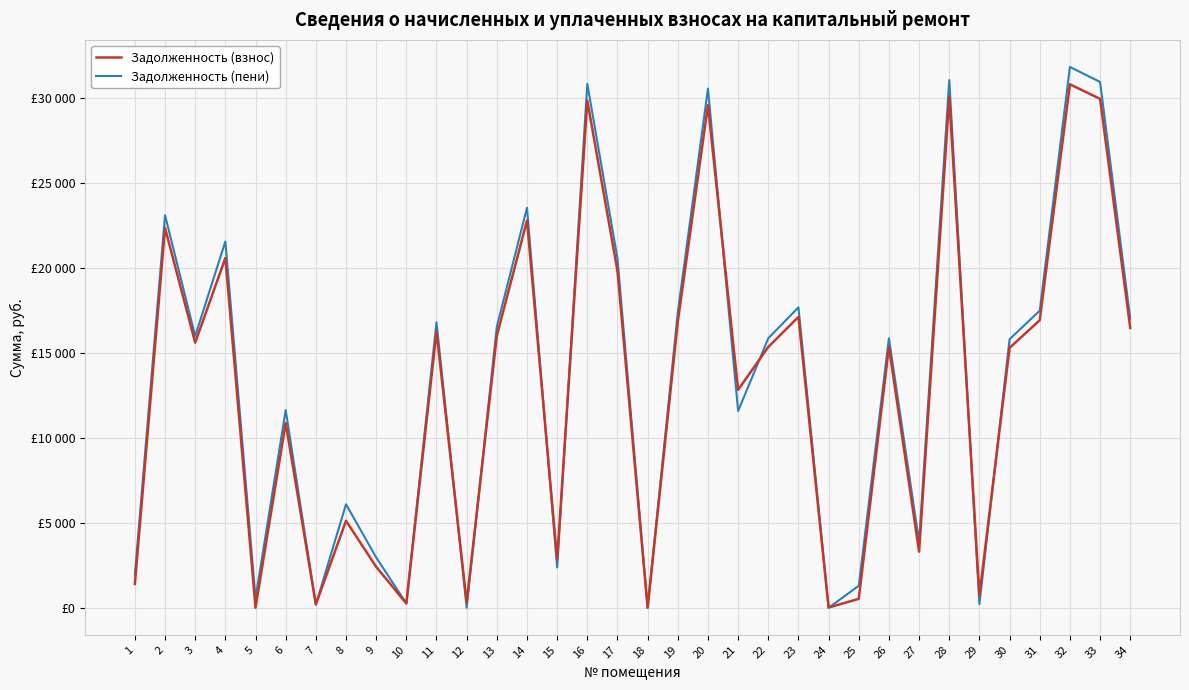

What is the difference between the Задолженность (взнос) values at 8 and 7?

4925.1